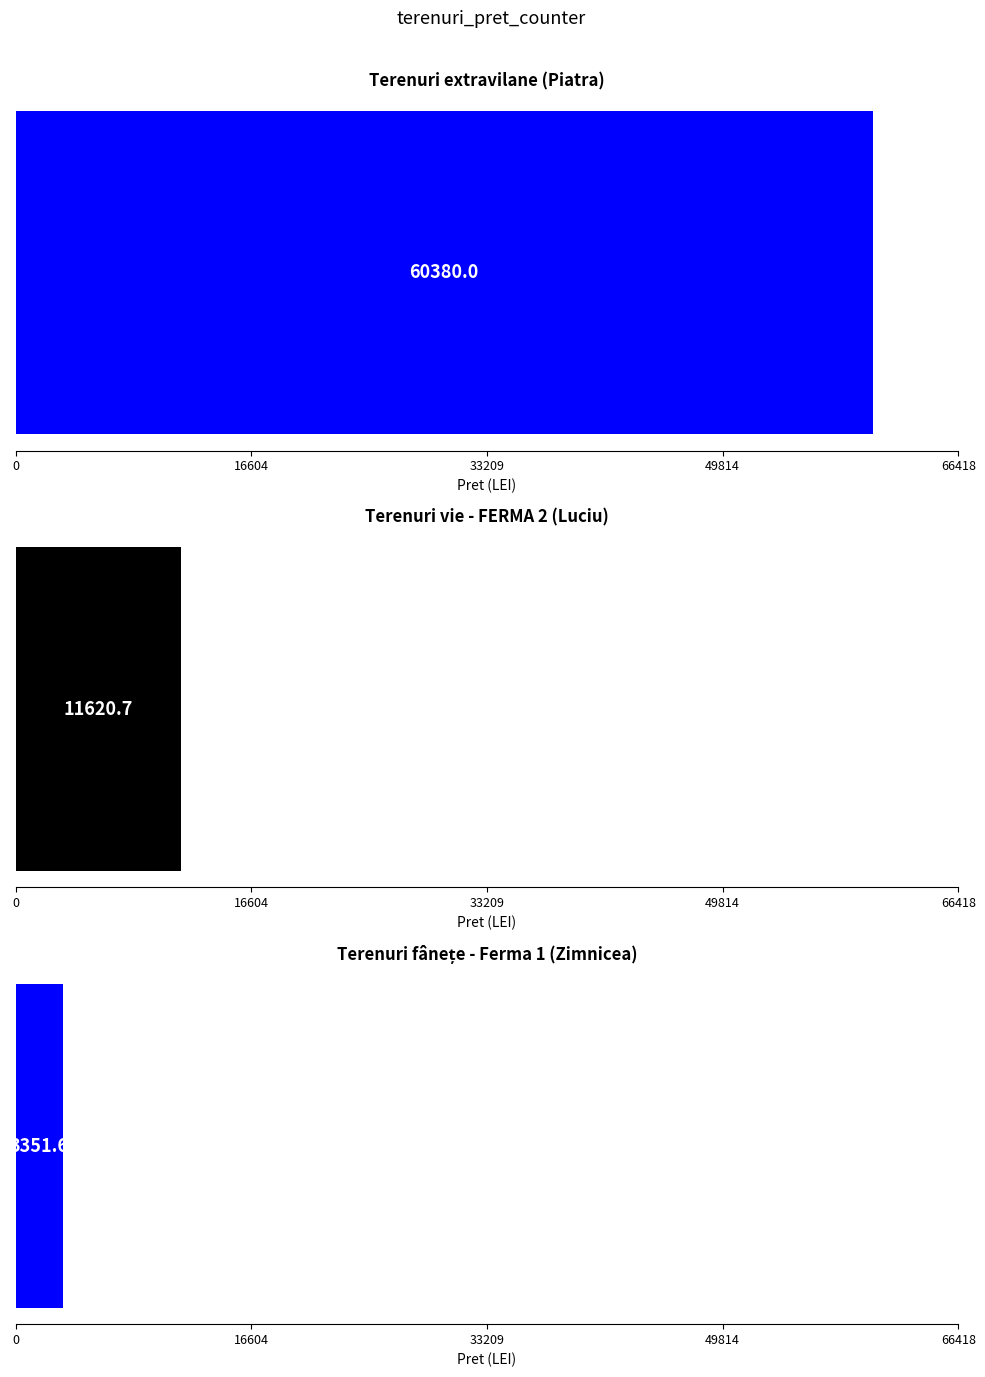

Count the number of values greater than 11620.

2